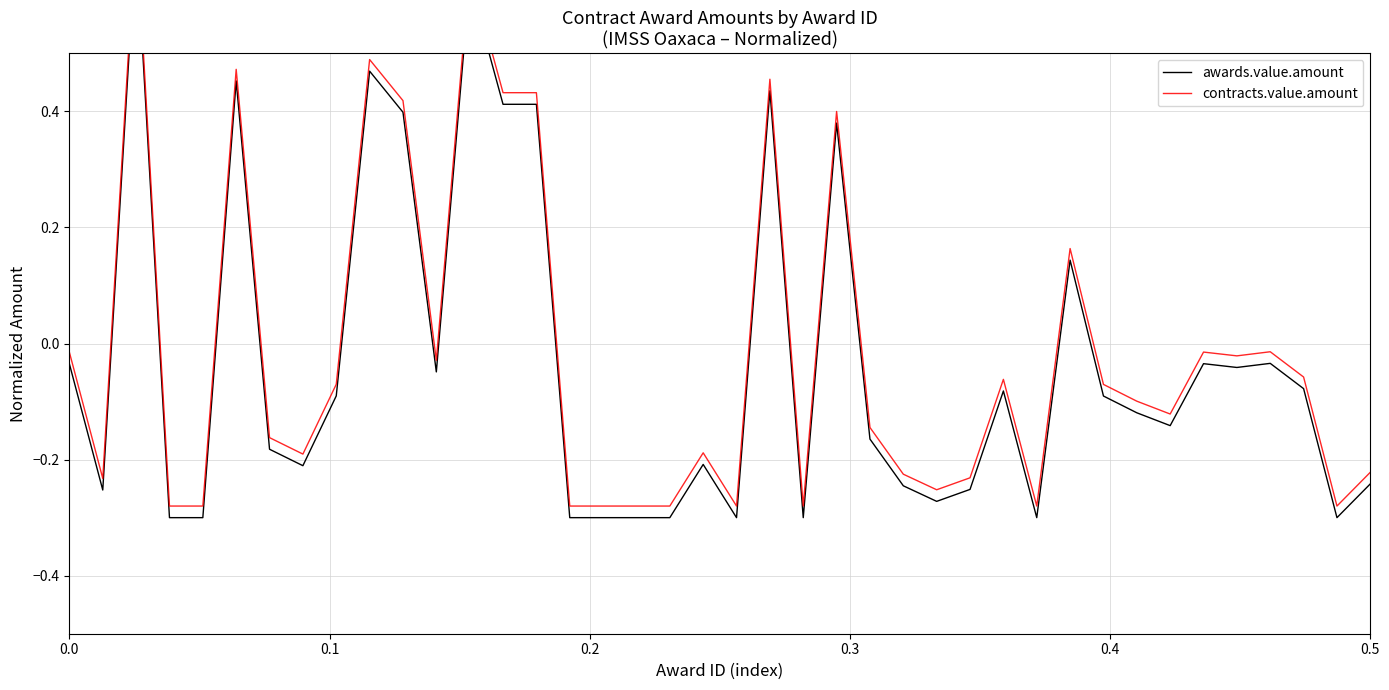

What is the sum of all contracts.value.amount values?

-0.6